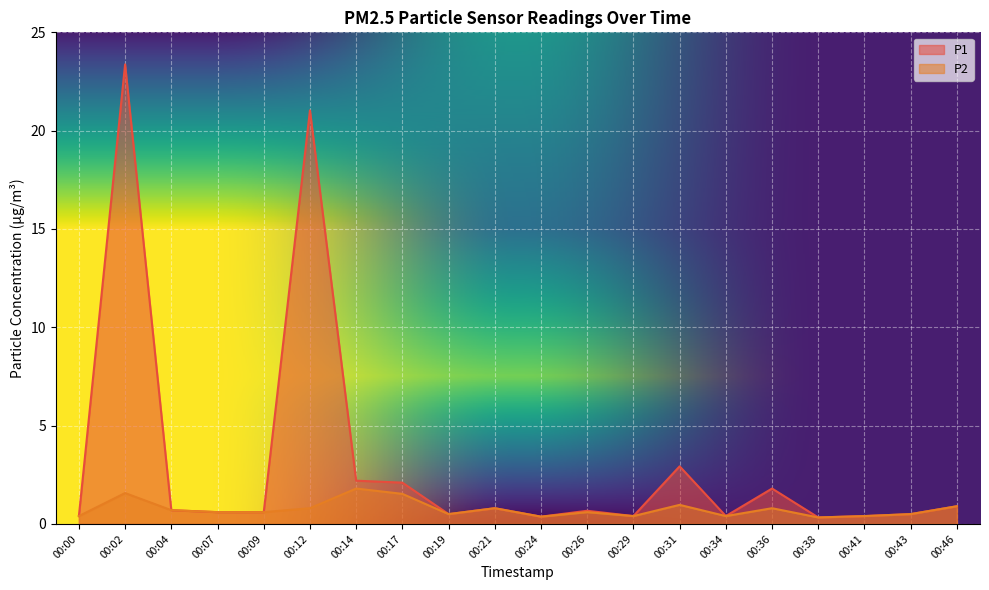

True or false: P2 and P1 intersect in this chart.

False